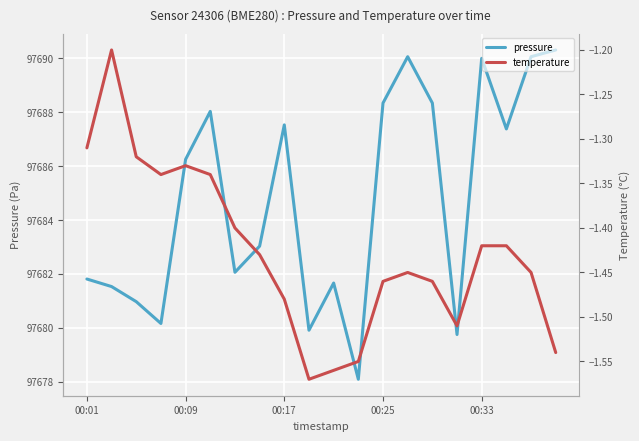

How many categories are shown in the chart?

20